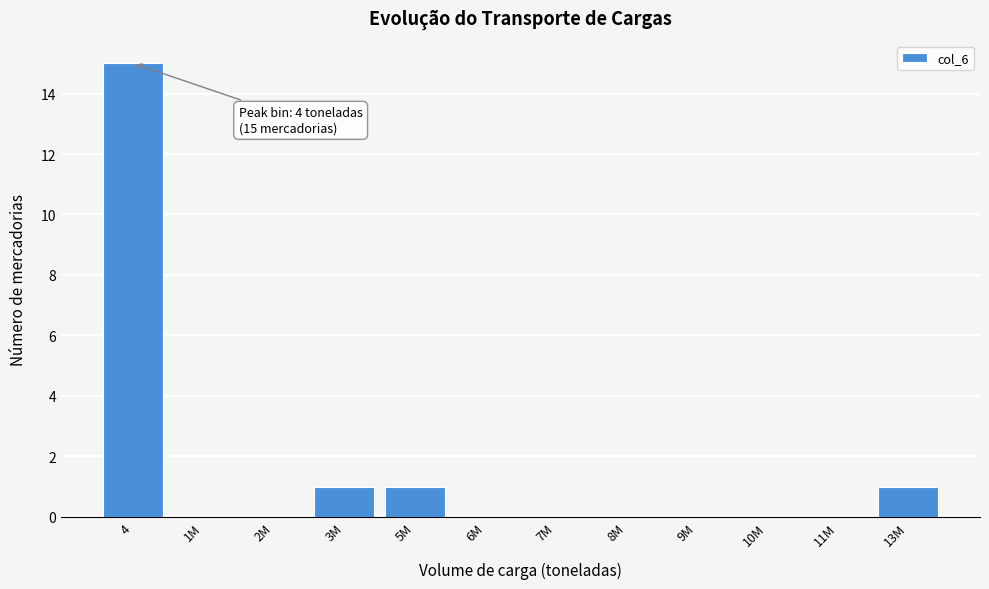

Reading right to left, list all the values displayed in this chart.

13M=1	11M=0	10M=0	9M=0	8M=0	7M=0	6M=0	5M=1	3M=1	2M=0	1M=0	4=15